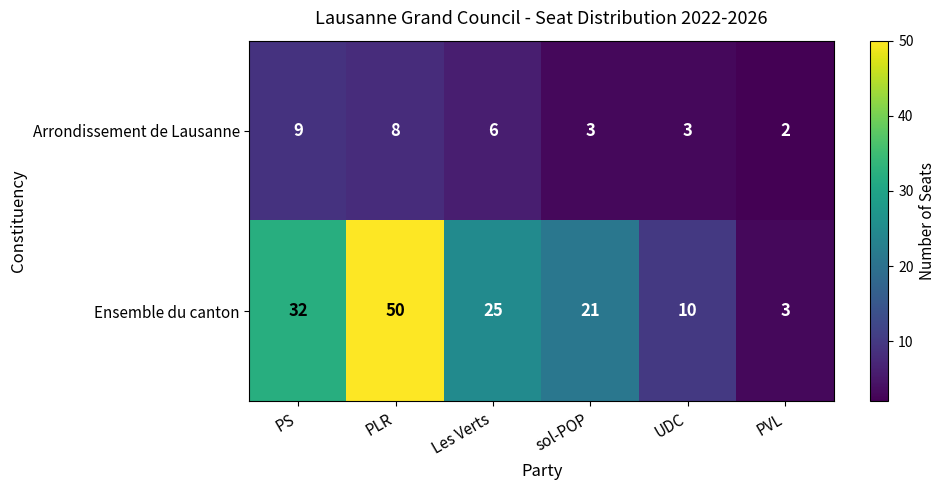

Rank the series by their maximum value, from lowest to highest.

Arrondissement de Lausanne, Ensemble du canton